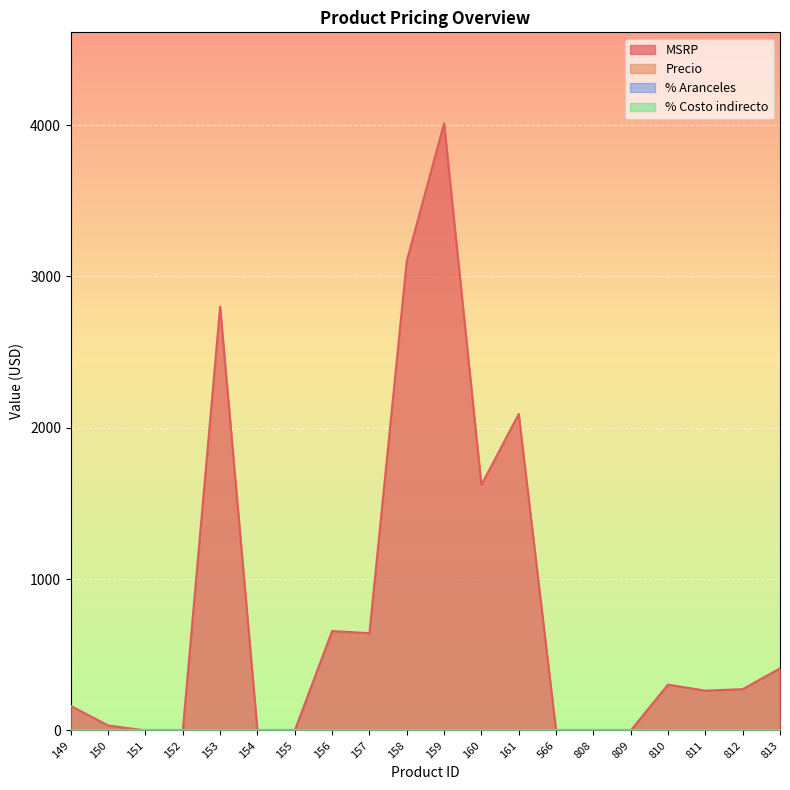

Reading left to right, extract all data points from this chart.

MSRP: 162	33	0	0	2800	0	0	657	643	3102	4011	1623	2091	0	0	0	303	263	273	410
Precio: 0	0	0	0	0	0	0	0	0	0	0	0	0	0	0	0	0	0	0	0
% Aranceles: 0	0	0	0	0	0	0	0	0	0	0	0	0	0	0	0	0	0	0	0
% Costo indirecto: 0	0	0	0	0	0	0	0	0	0	0	0	0	0	0	0	0	0	0	0